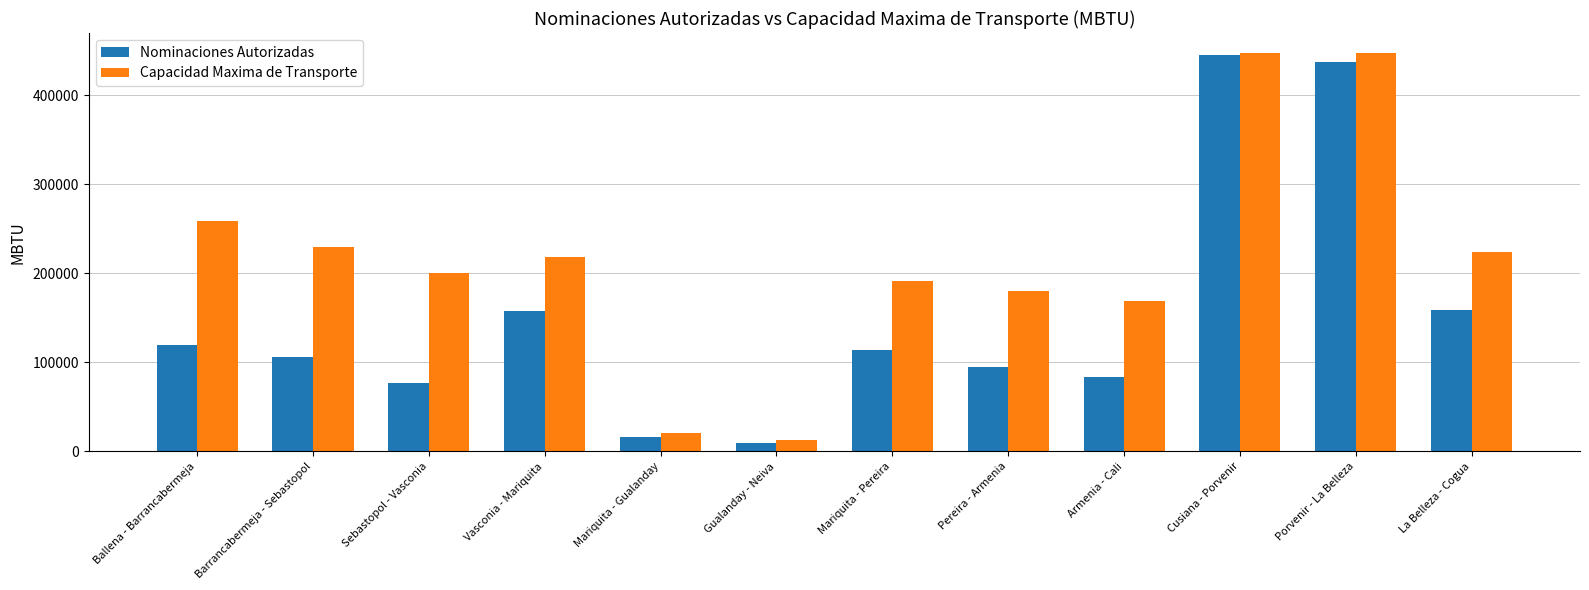

What is the label of the 5th bar from the right?

Pereira - Armenia